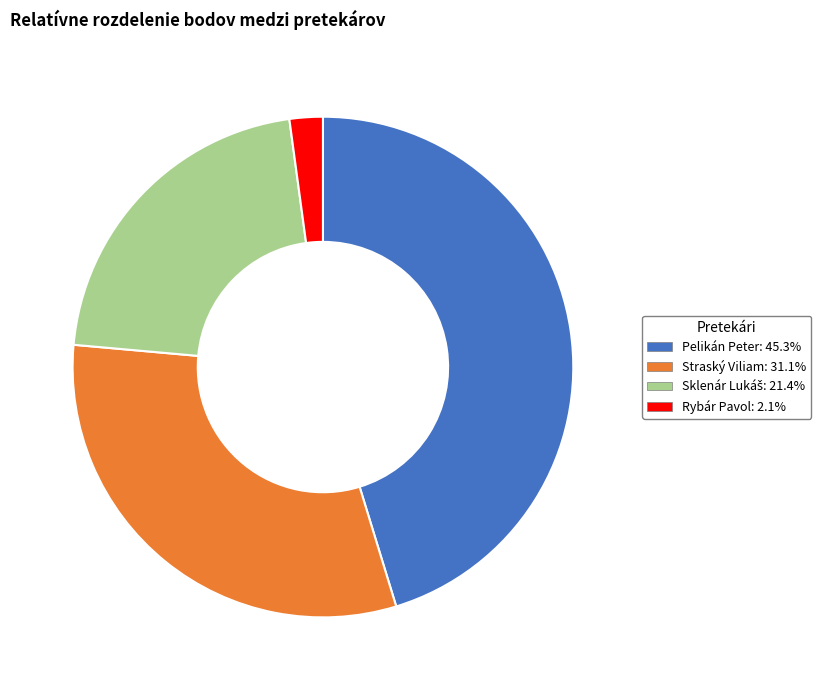

Which slice is the smallest?

Rybár Pavol